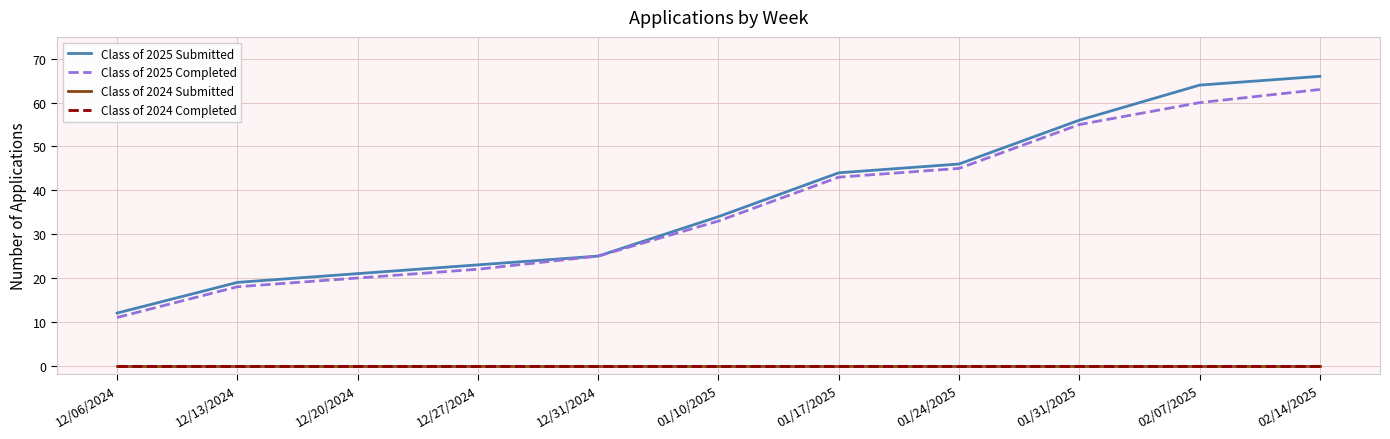

Is it true that Class of 2025 Submitted equals 66 at 02/14/2025?

True